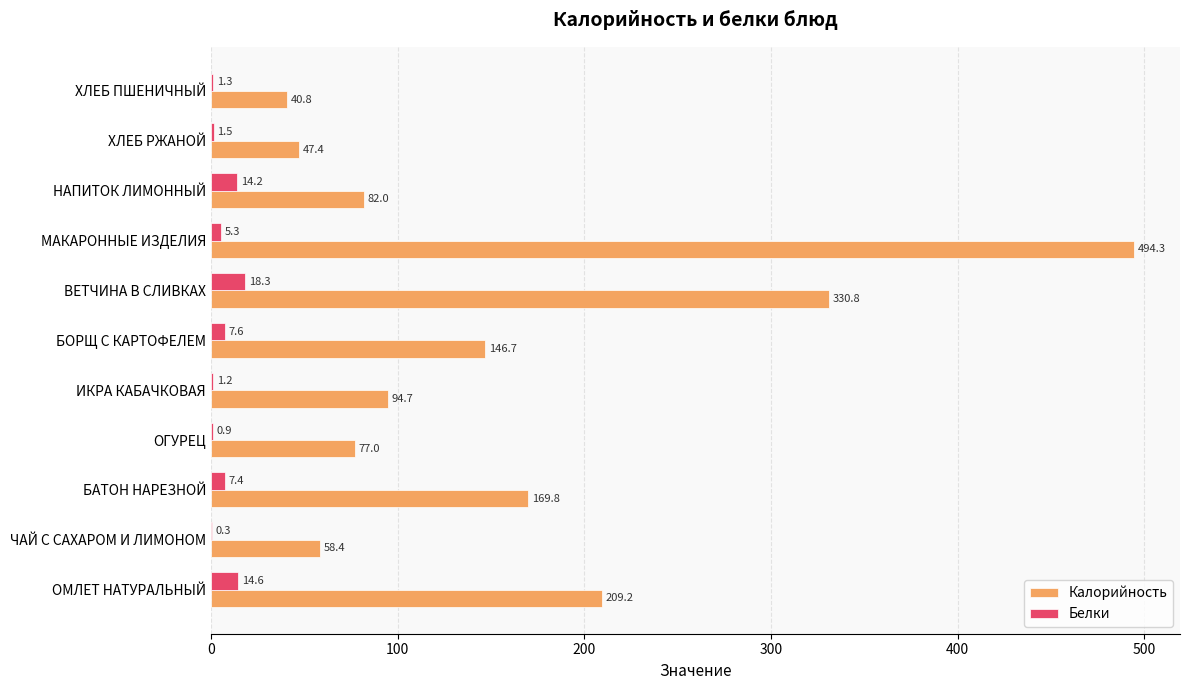

What value does the Калорийность series have at БАТОН НАРЕЗНОЙ?

169.8